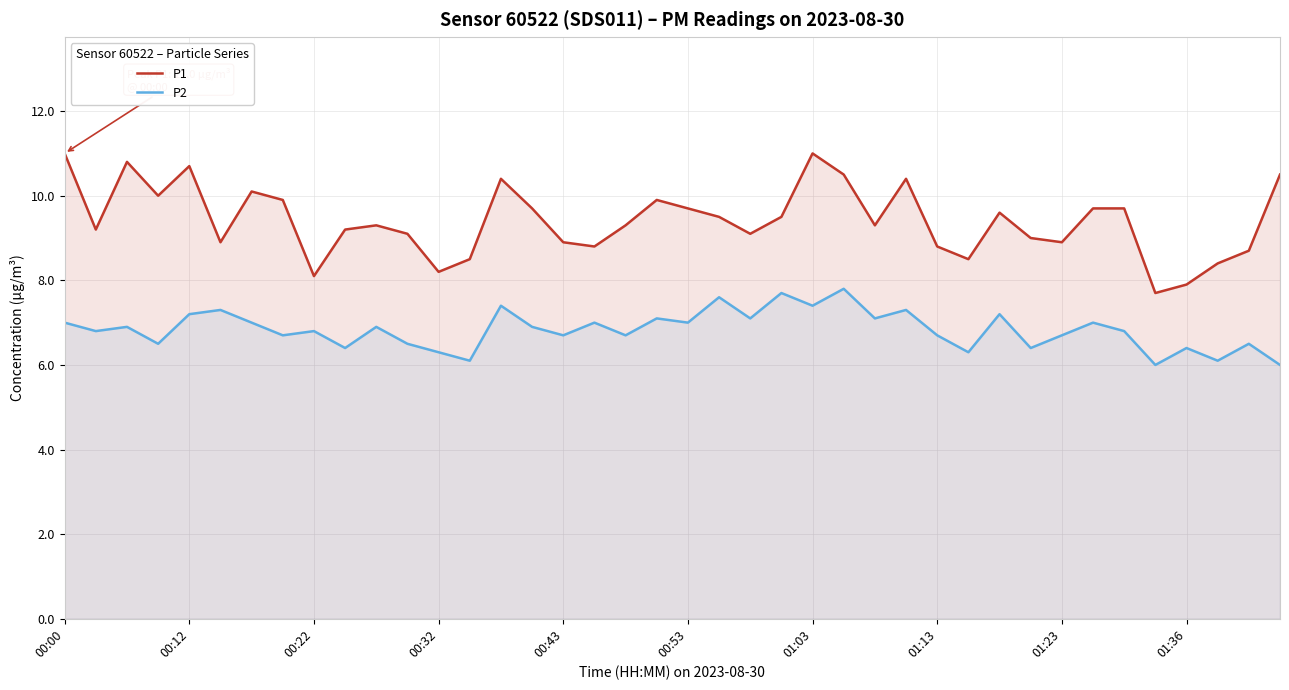

What is the sum of all P1 values?

376.4